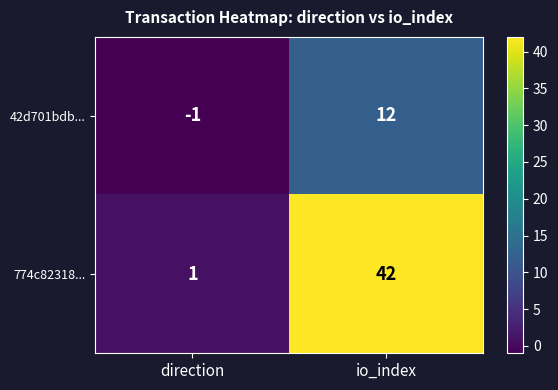

What is the spread (max minus min) of values at io_index?

30